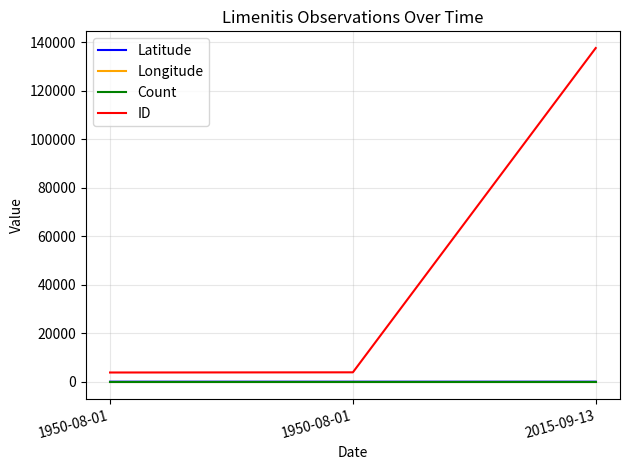

Is this an area chart (filled region under the line)?

No